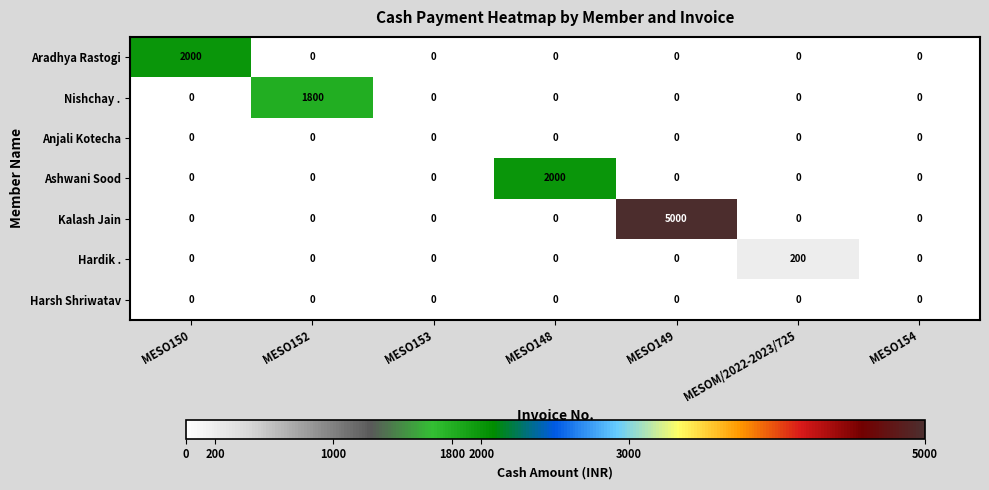

True or false: Aradhya Rastogi has a value of 832 at MESO154.

False